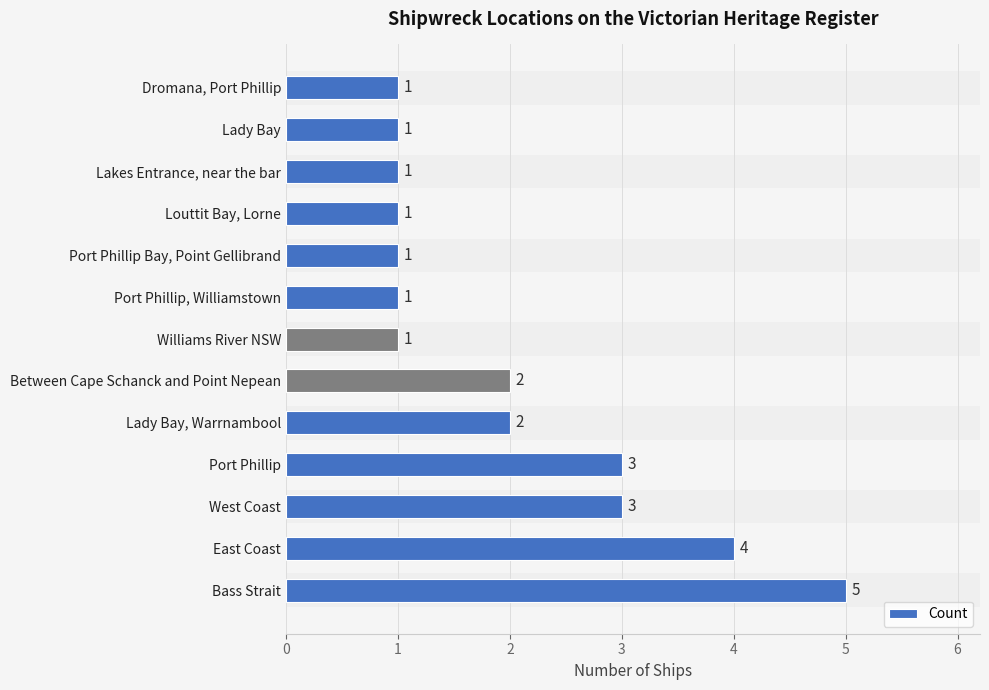

Count the values in the range 1 to 3.

11